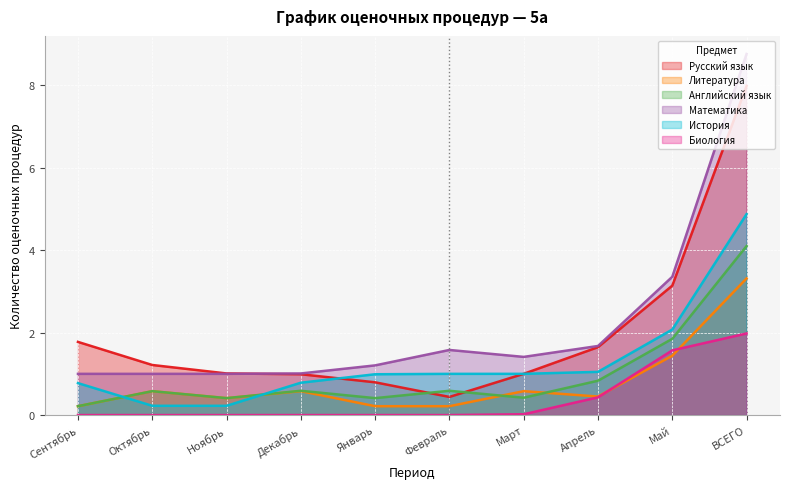

What is the sum of the Математика values at Апрель and Февраль?

3.3